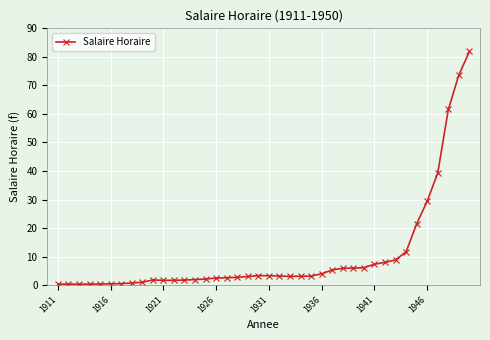

Count the number of categories in the chart.

40